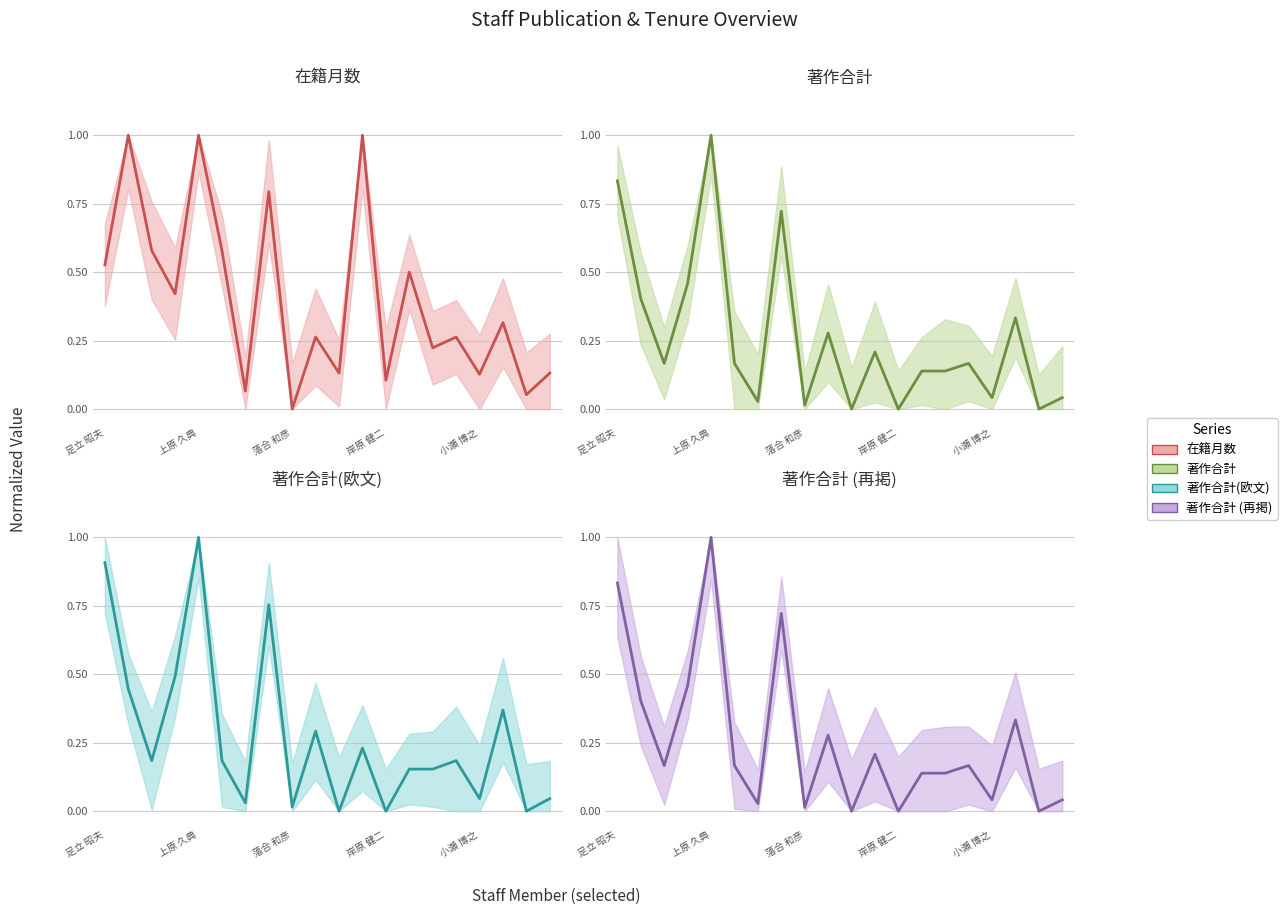

What is the total value across all series at 9?

1.1